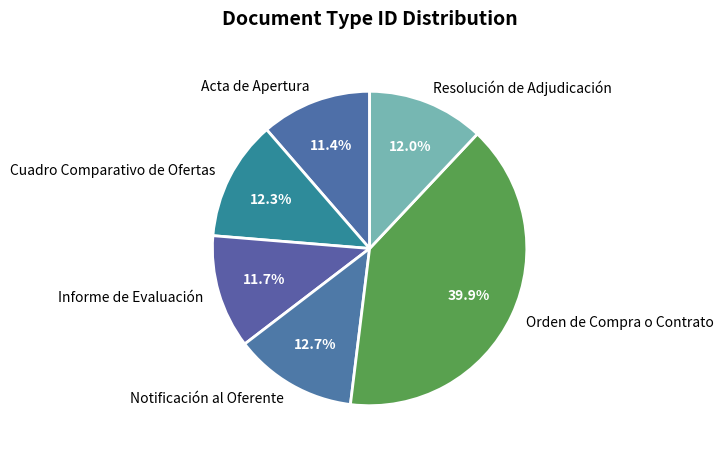

Does any single category account for the majority?

No